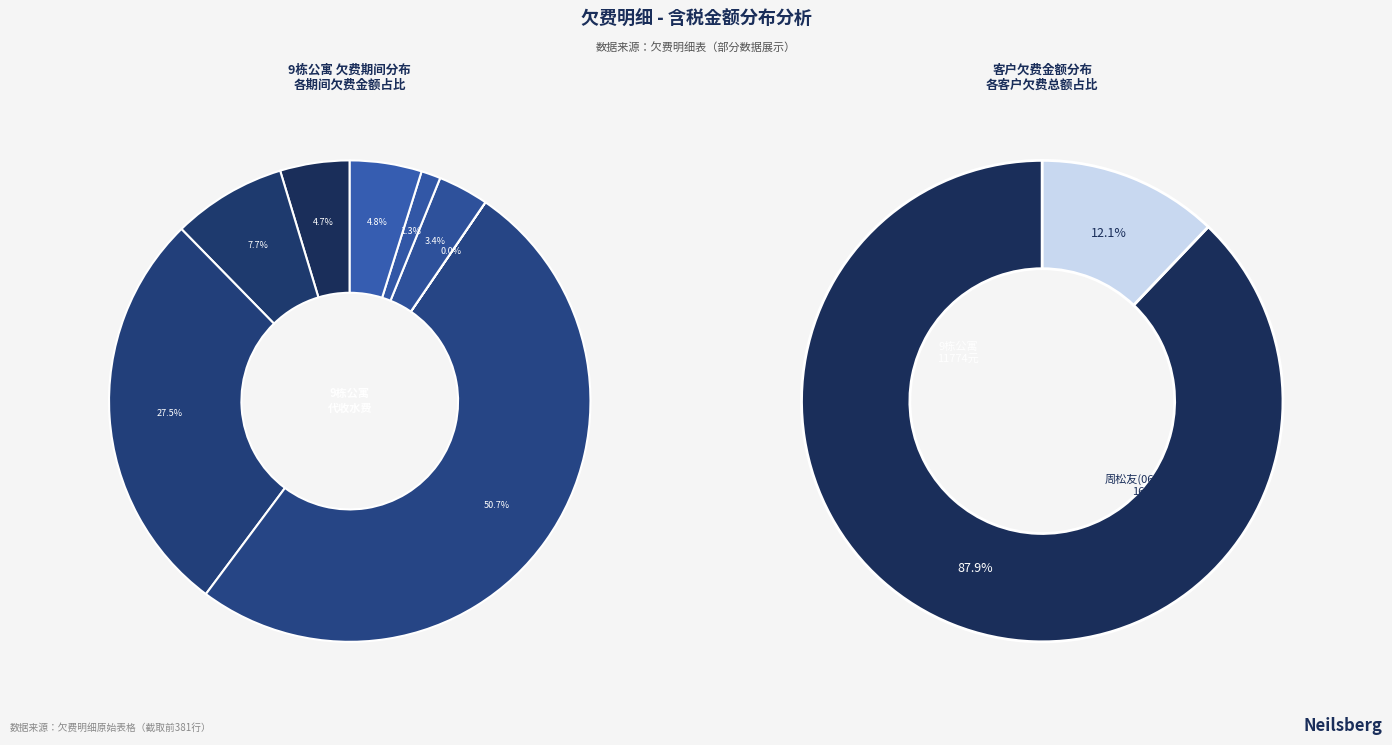

To the nearest percent, what percentage of the pie is 代收水费-周松友-07?

1%